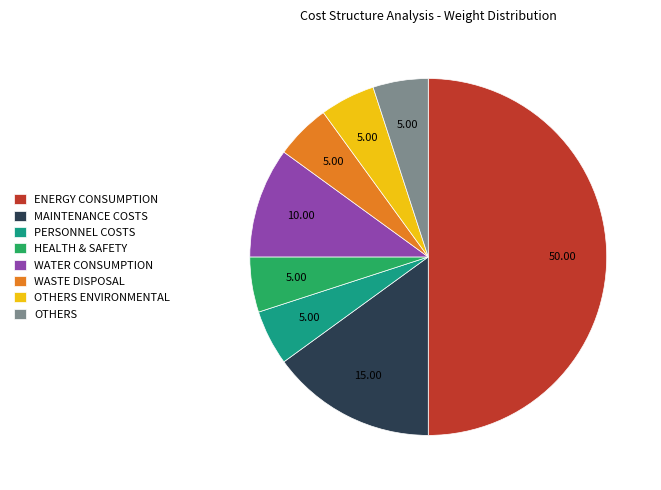

Does WASTE DISPOSAL represent more than half of the total?

No